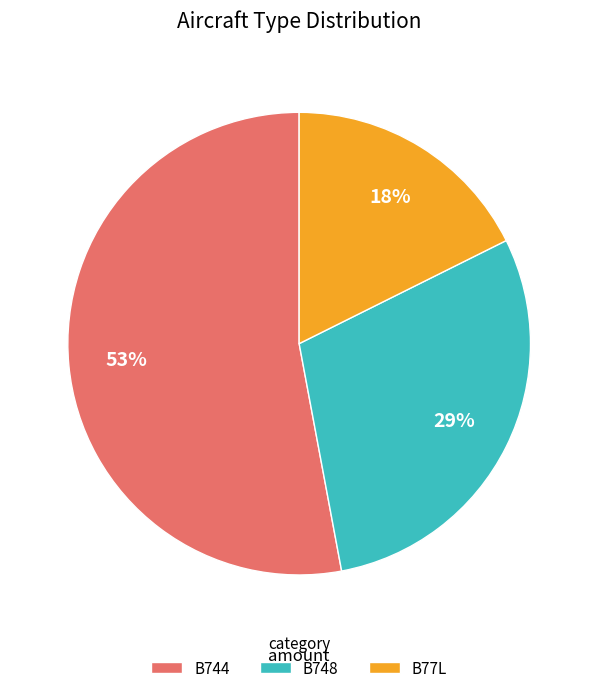

What percentage is the B744 slice, to the nearest percent?

53%